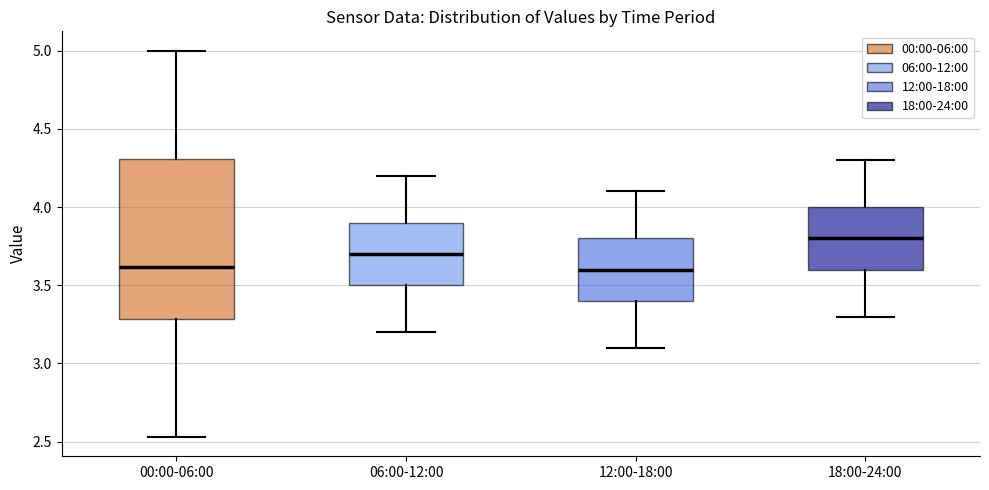

Reading left to right, transcribe this box plot: for each box, give where its median line is, the range the box spans, and where its two whiskers end, as read against the y-axis. The values are not printed on the chart, so give them approximately, as read against the axis.

00:00-06:00: median 3.60, box 3.30 to 4.30, whiskers 2.55 to 5.00
06:00-12:00: median 3.70, box 3.50 to 3.90, whiskers 3.20 to 4.20
12:00-18:00: median 3.60, box 3.40 to 3.80, whiskers 3.10 to 4.10
18:00-24:00: median 3.80, box 3.60 to 4.00, whiskers 3.30 to 4.30